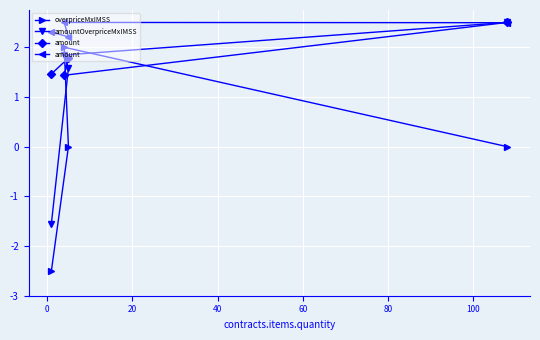

The value of amount at 40 is 0.5. True or false?

False